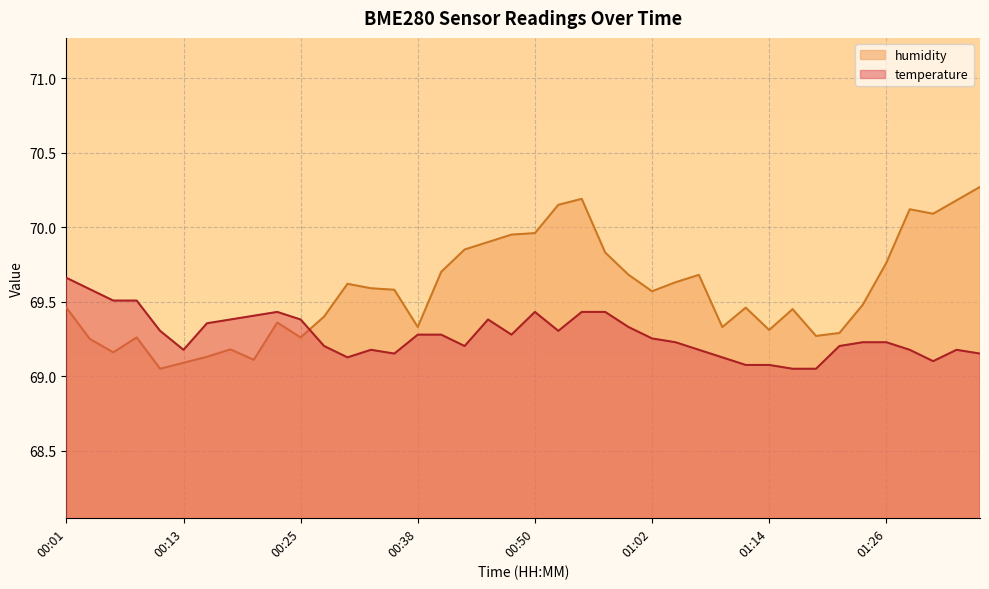

Is the value of temperature at 00:57 greater than the value of humidity at 00:30?

No